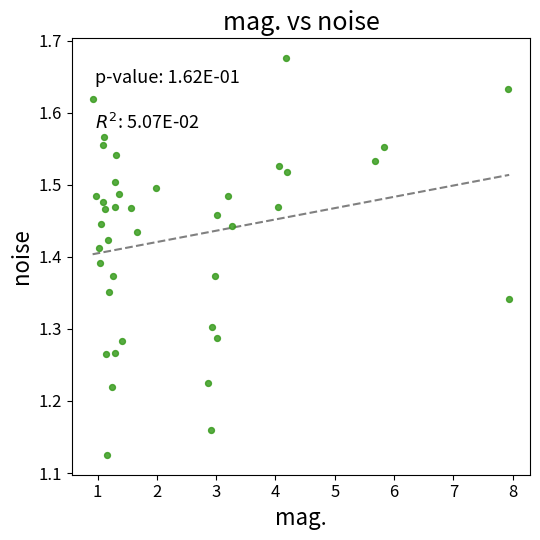

What is the range of X values (max minus min)?

7.0